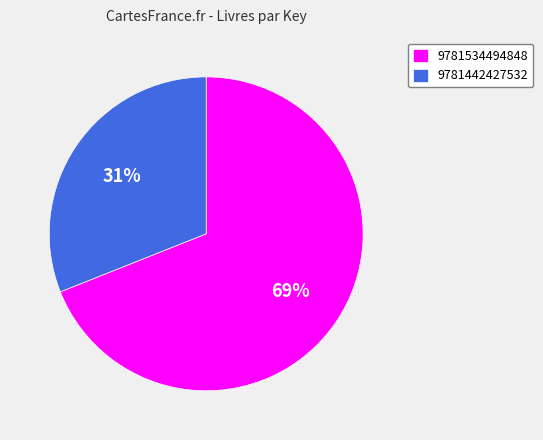

The 9781442427532 slice represents 23% of the pie. True or false?

False